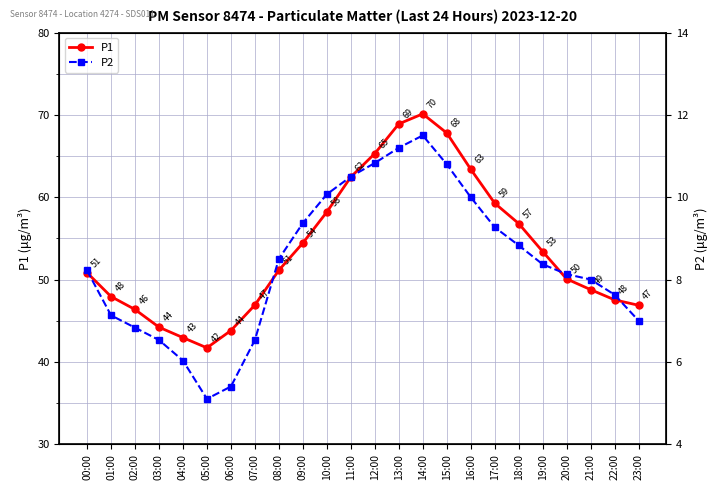

Which series has the widest spread of values?

P1